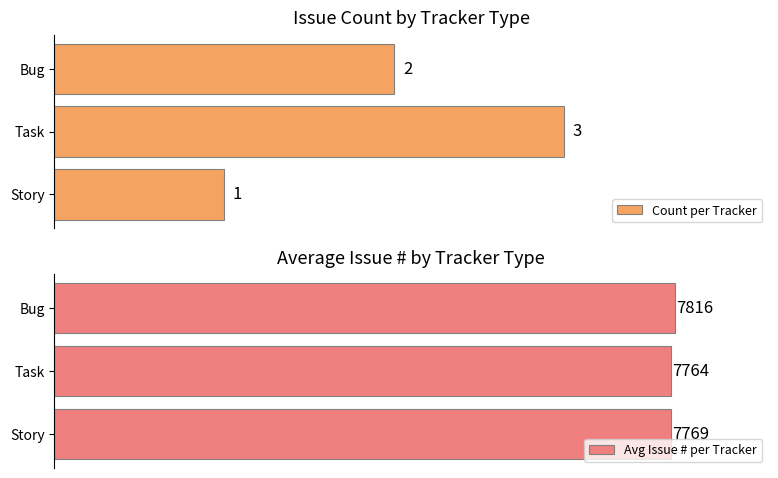

Is it true that Count per Tracker equals 0.4 at 0?

False